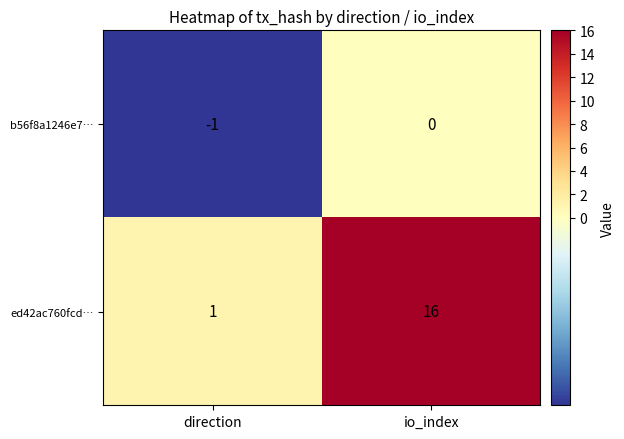

Reading left to right, what are all the values shown in this chart?

b56f8a1246e7…: direction=-1	io_index=0
ed42ac760fcd…: direction=1	io_index=16